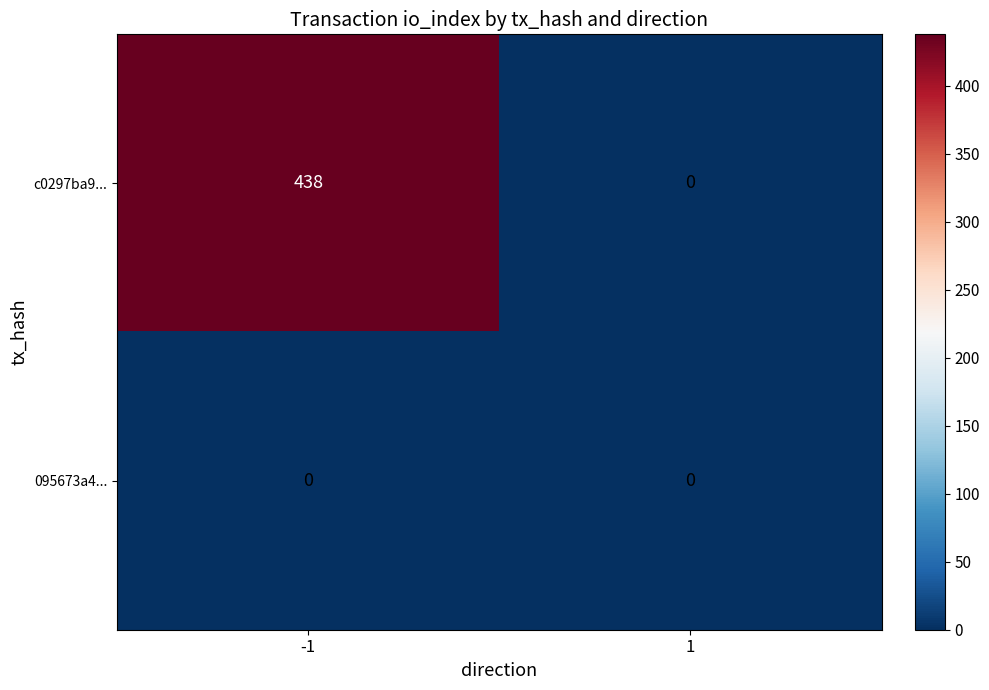

Count the number of categories in the chart.

2